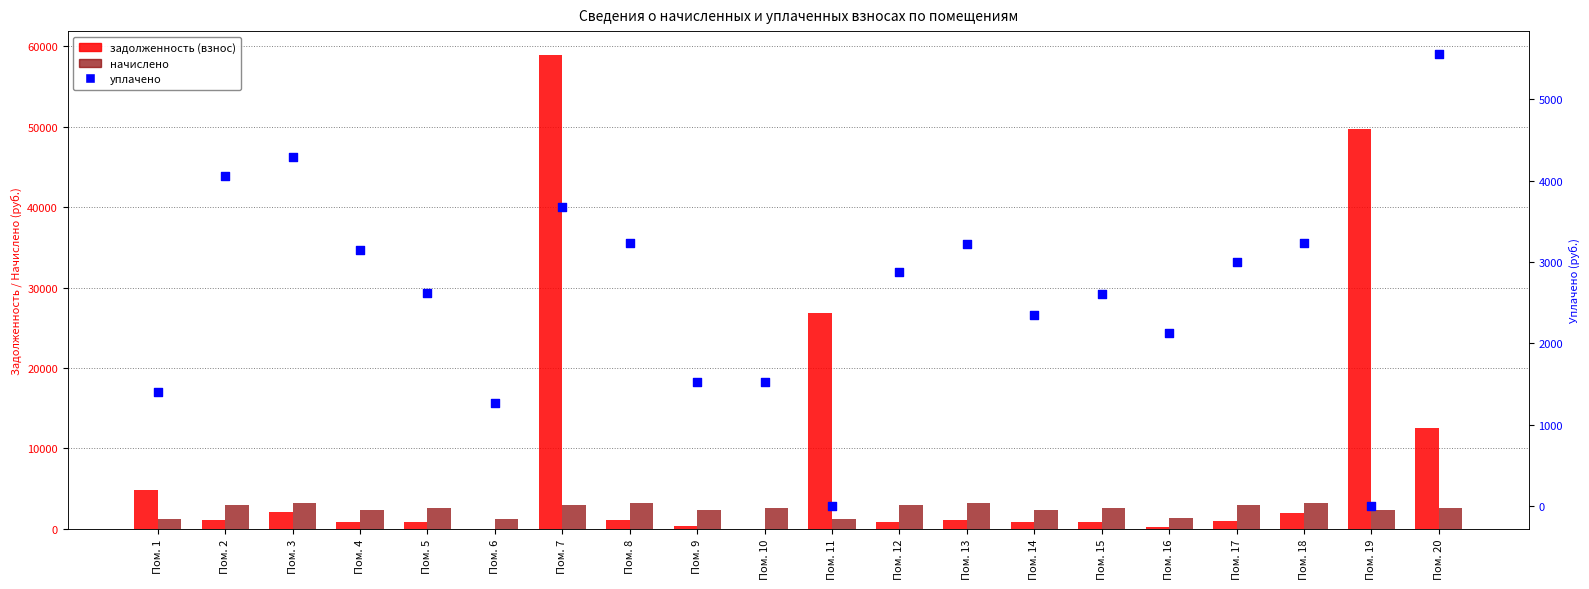

What are all the series names shown in the legend?

задолженность (взнос), начислено, уплачено